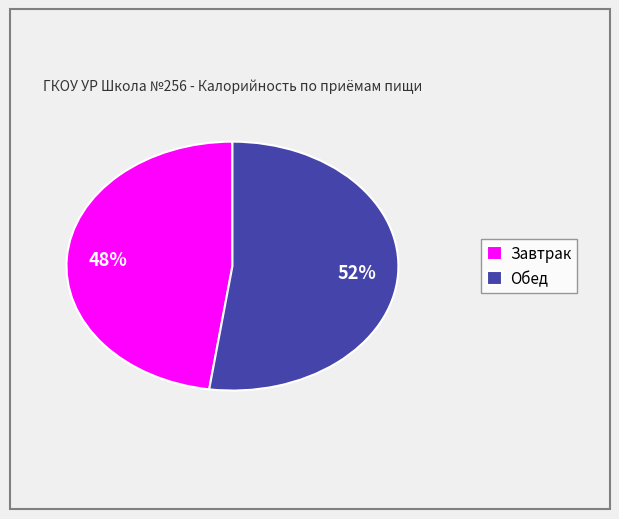

True or false: Обед accounts for 52% of the total.

True